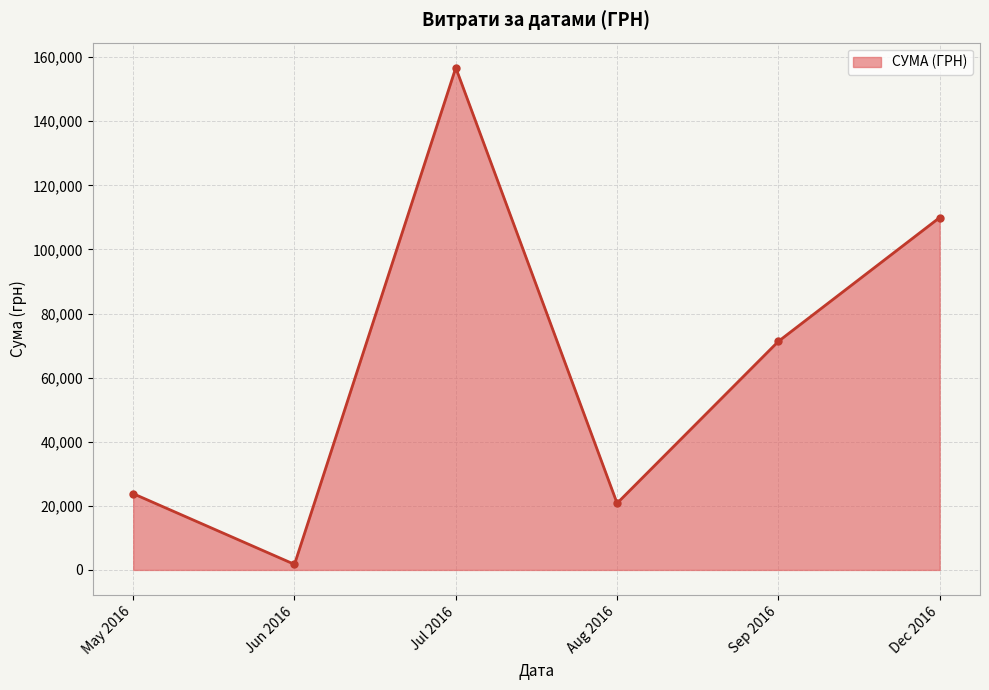

Reading left to right, extract all data points from this chart.

23794.2	1735.0	156699.6	20806.7	71317.2	109956.0